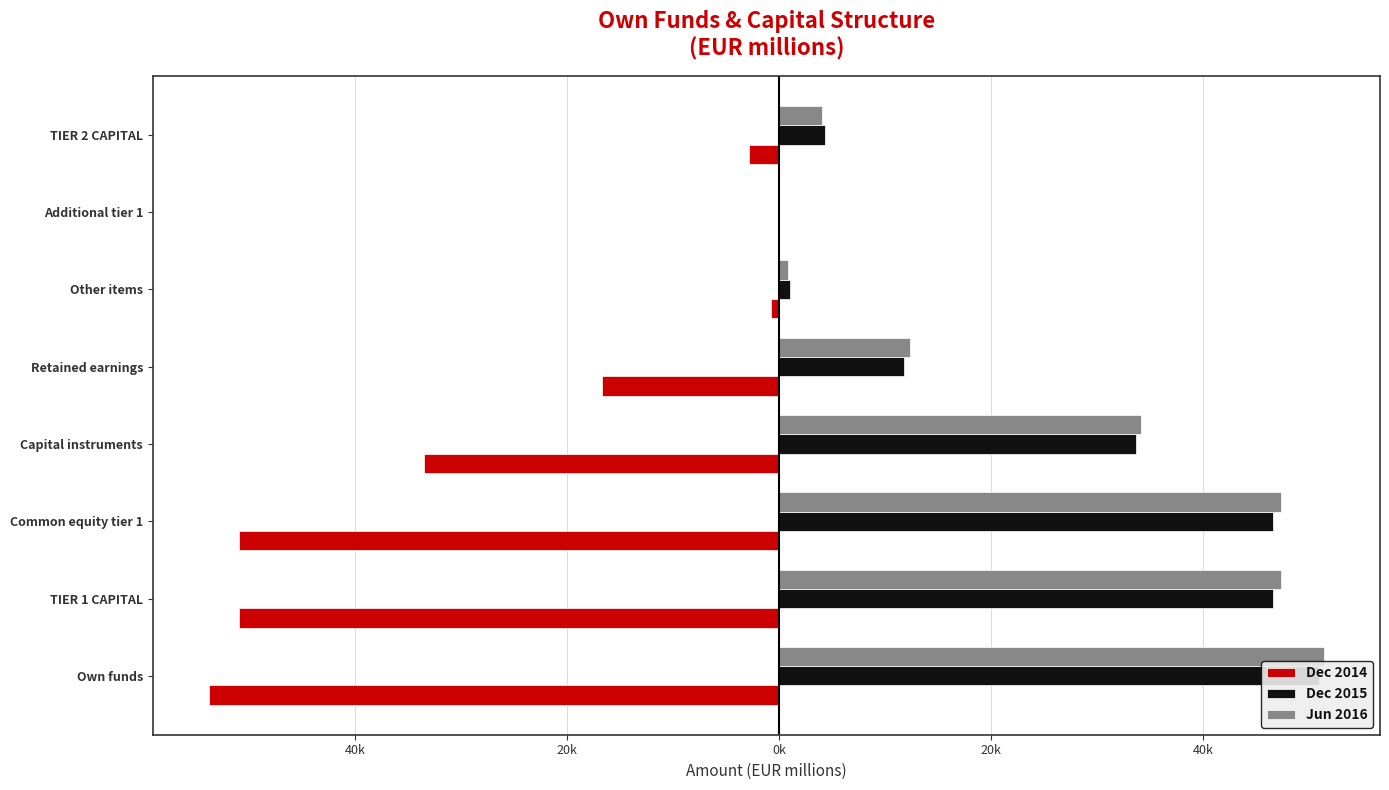

Does the chart contain stacked bars?

No